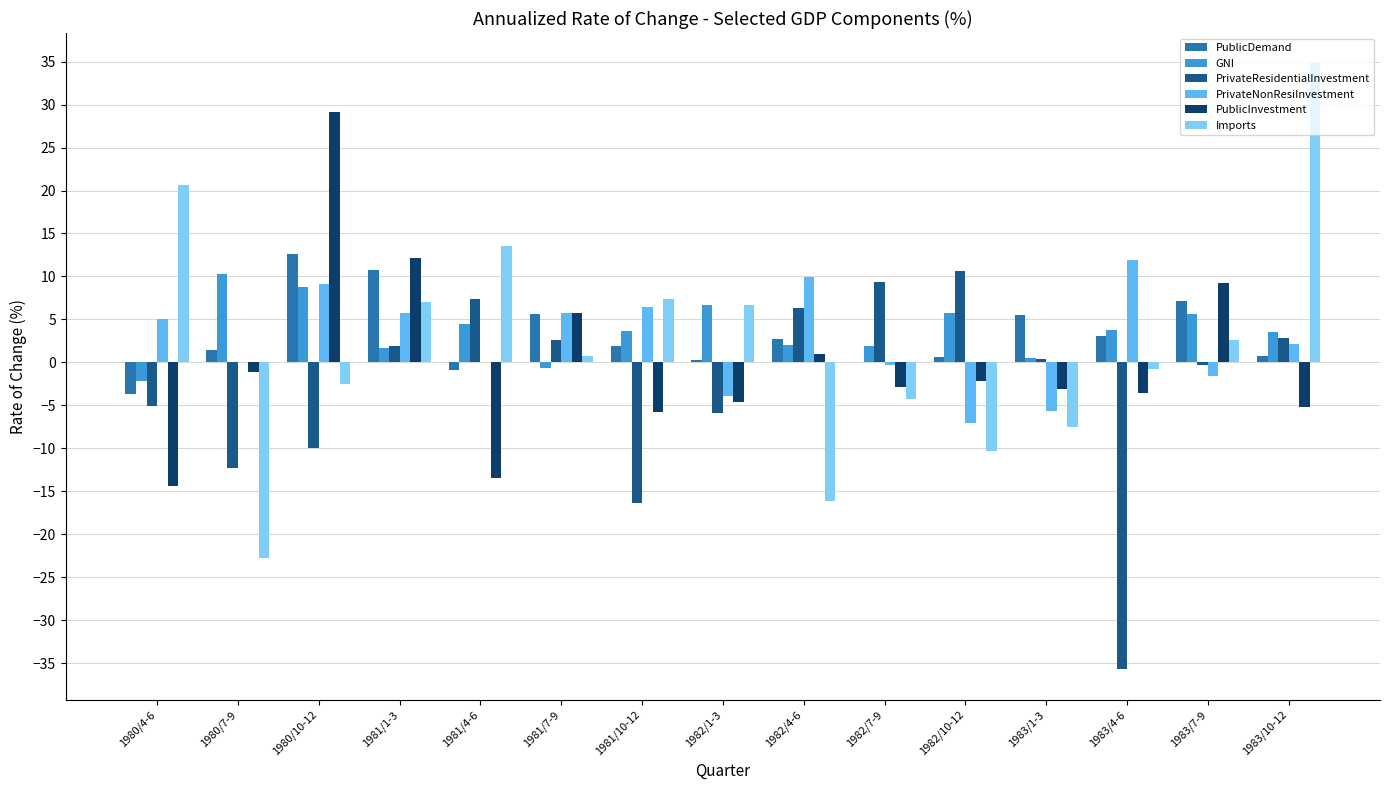

Which category has the highest value in the GNI series?

1980/7-9